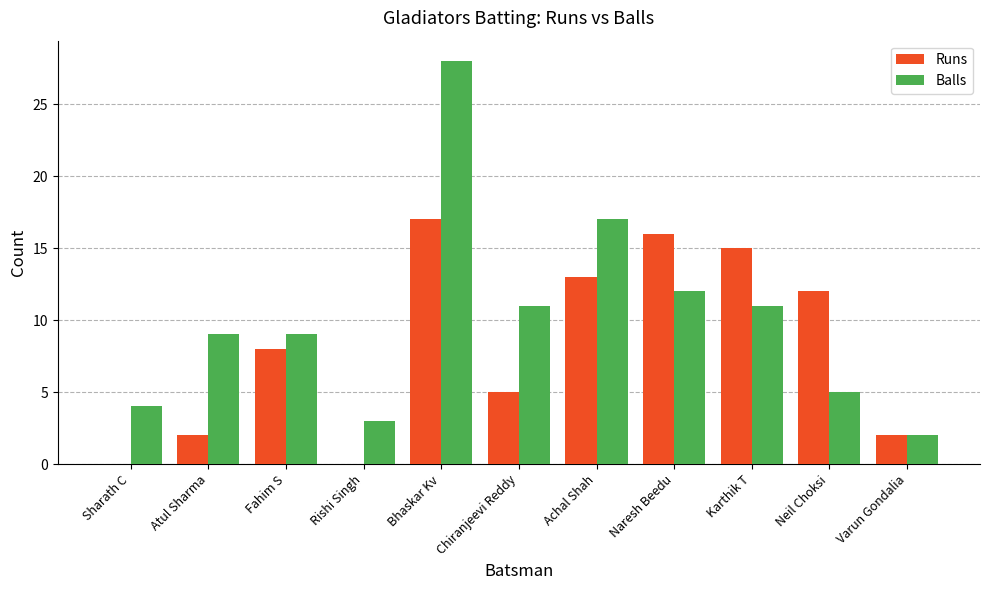

At which category is the sum across all series the highest?

Bhaskar Kv